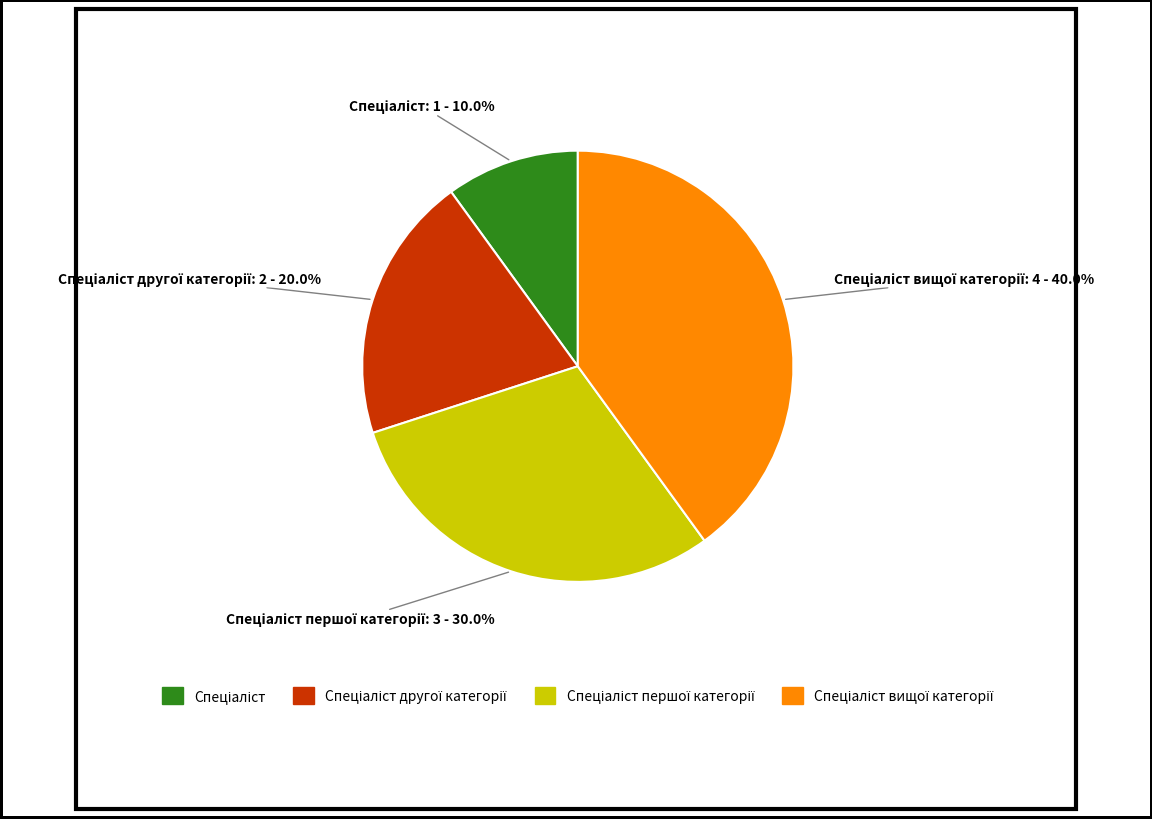

To the nearest percent, what is the average slice percentage?

25%